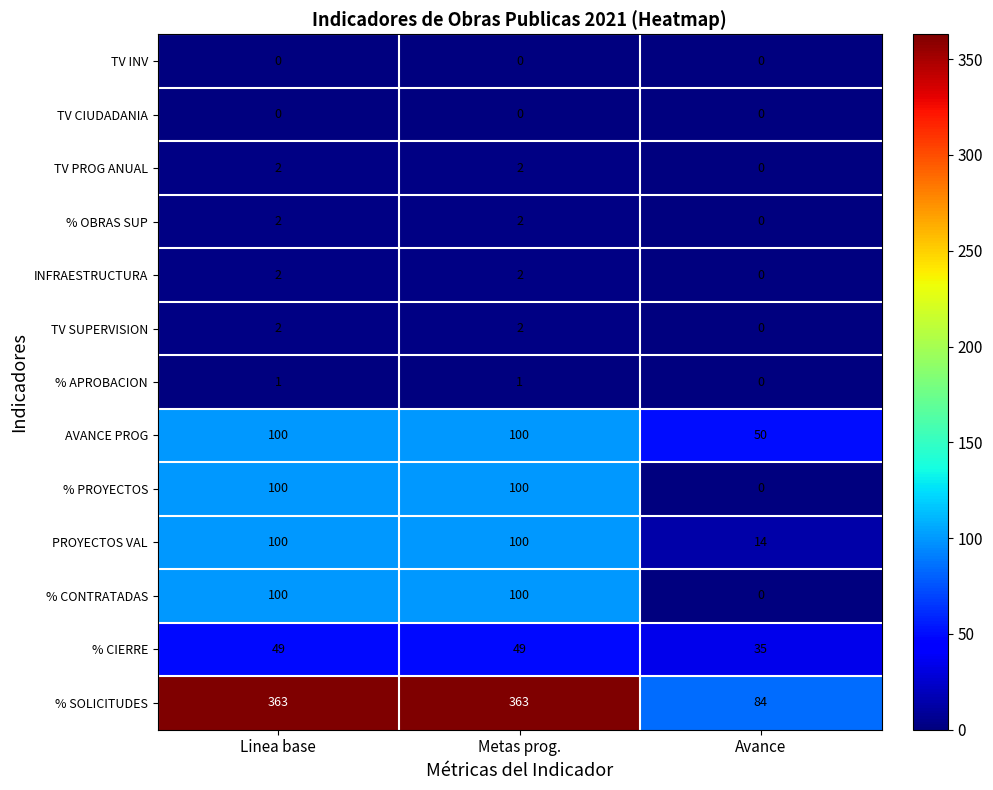

Which series has the largest total across all categories?

% SOLICITUDES